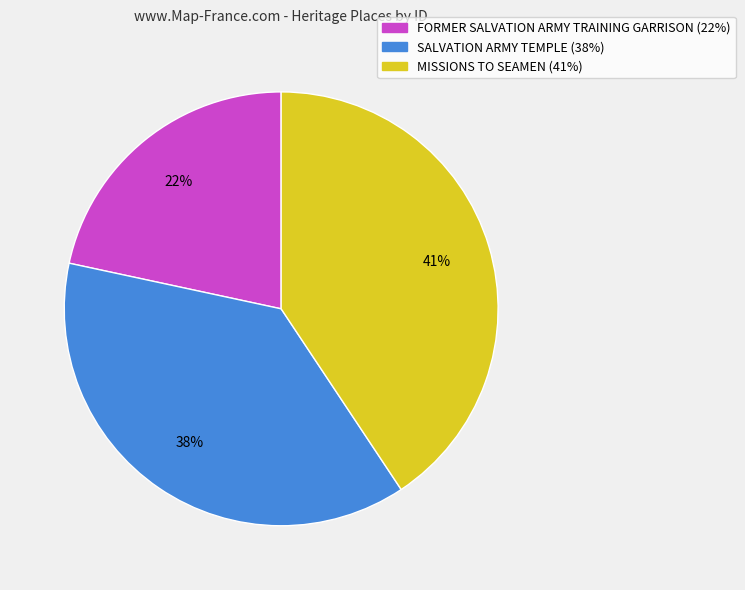

Is the sum of SALVATION ARMY TEMPLE (38%) and FORMER SALVATION ARMY TRAINING GARRISON (22%) greater than half?

Yes